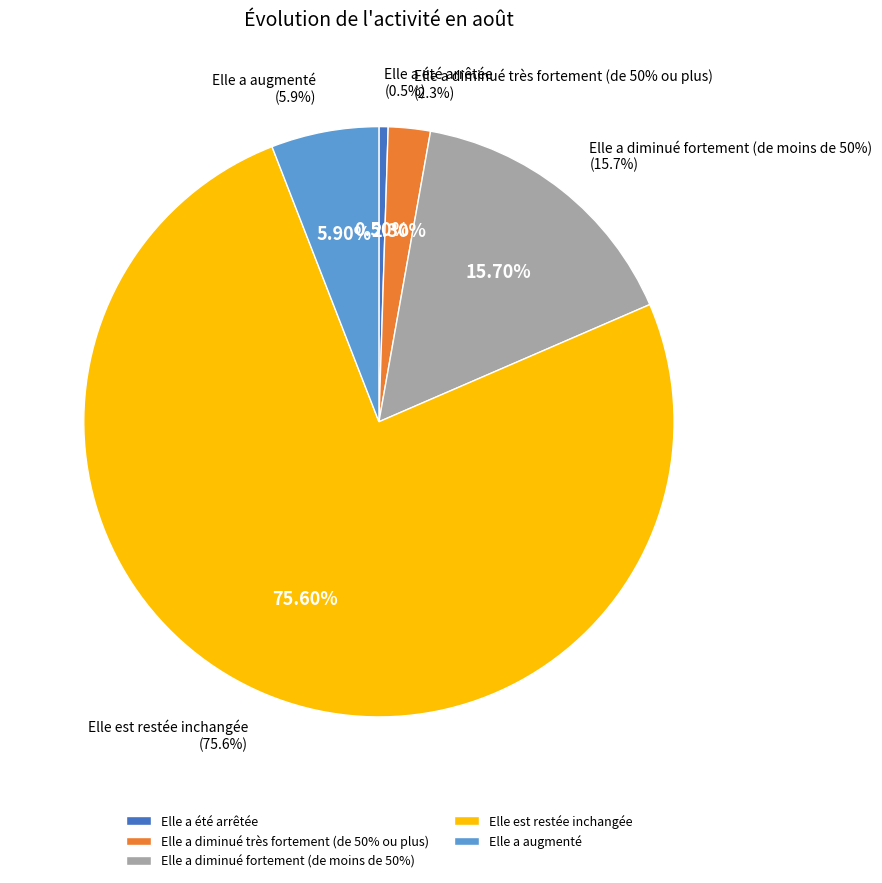

Is it true that Elle a diminué fortement (de moins de 50%) is 2% of the pie?

False